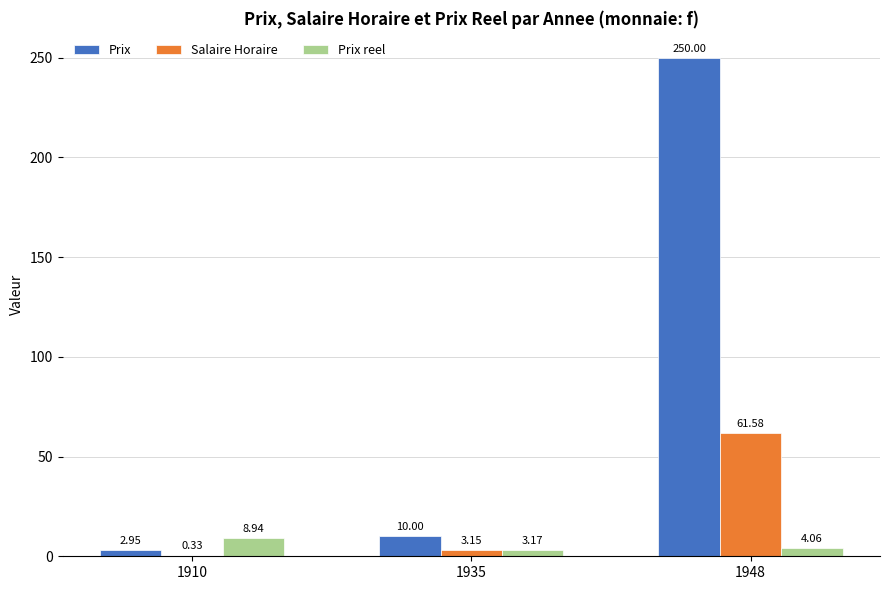

At which category is the sum across all series the highest?

1948